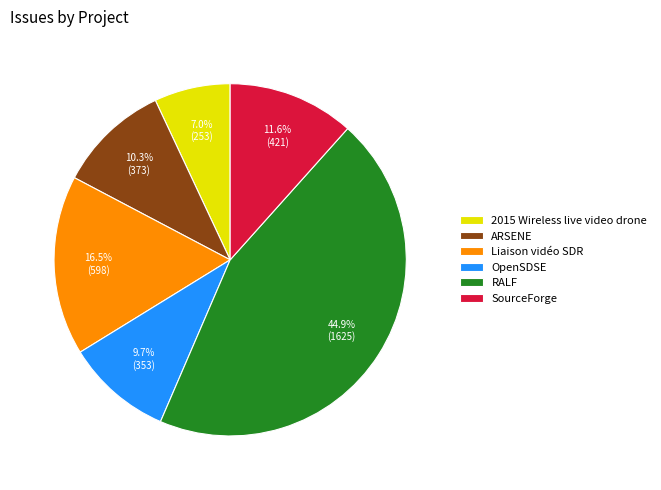

Combined, what portion of the pie is ARSENE and Liaison vidéo SDR?

26.8%